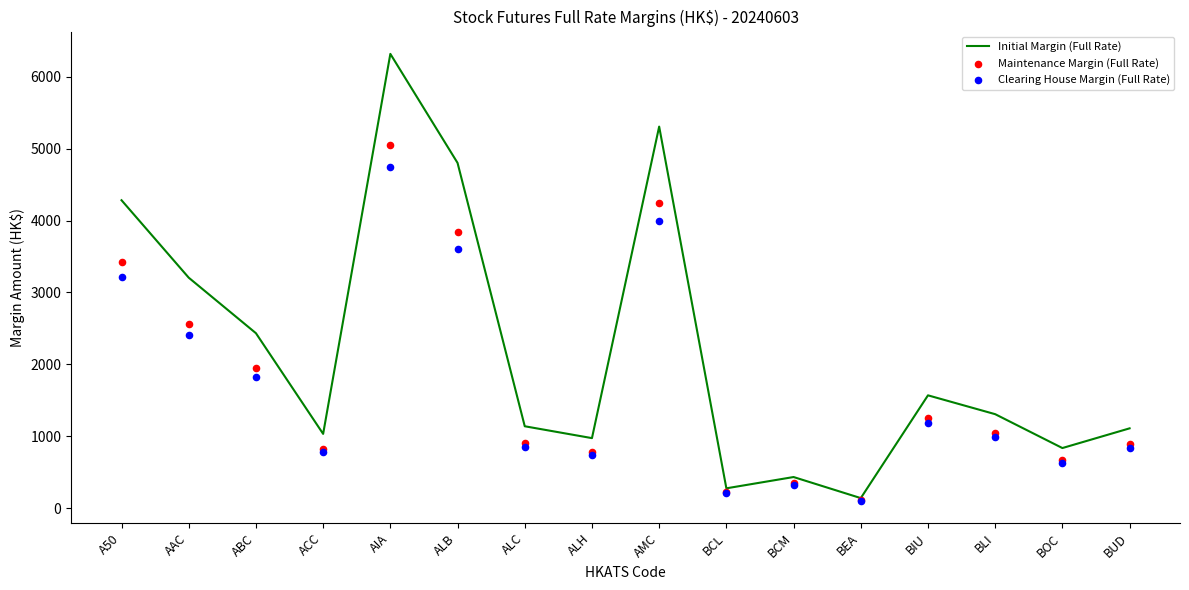

Which series contains the highest Y value?

Initial Margin (Full Rate)